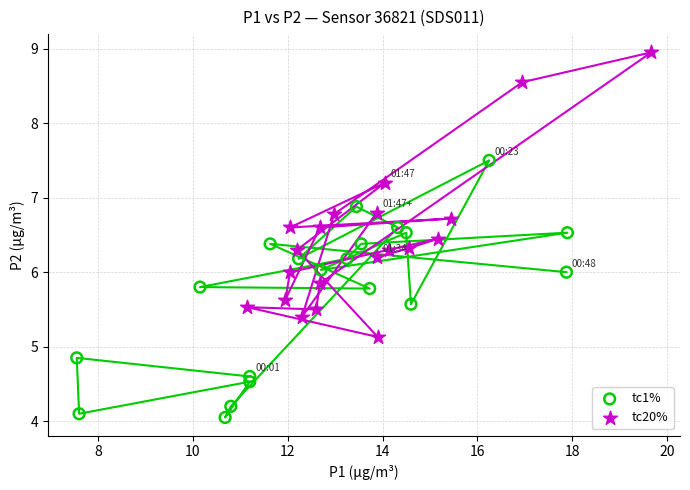

Which series has the largest Y range (max minus min)?

tc20%